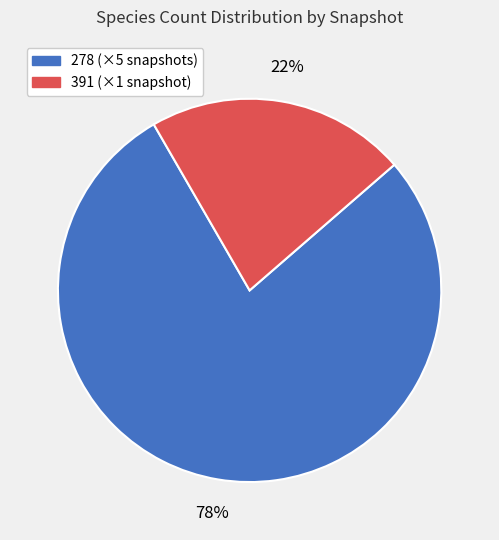

Is there a majority slice in this chart?

Yes